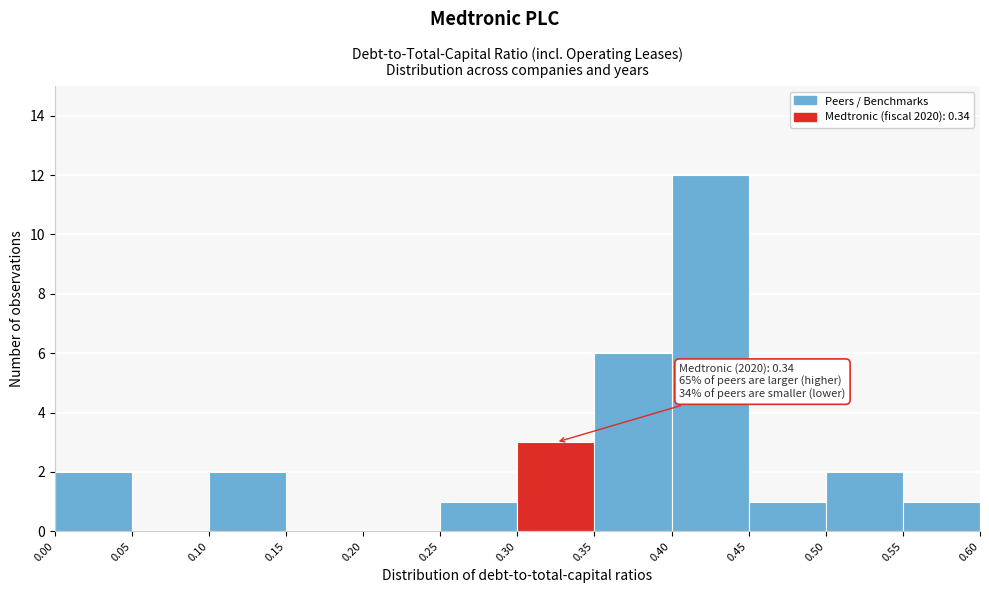

Over which range of the x-axis is the bar tallest?

0.40 to 0.45